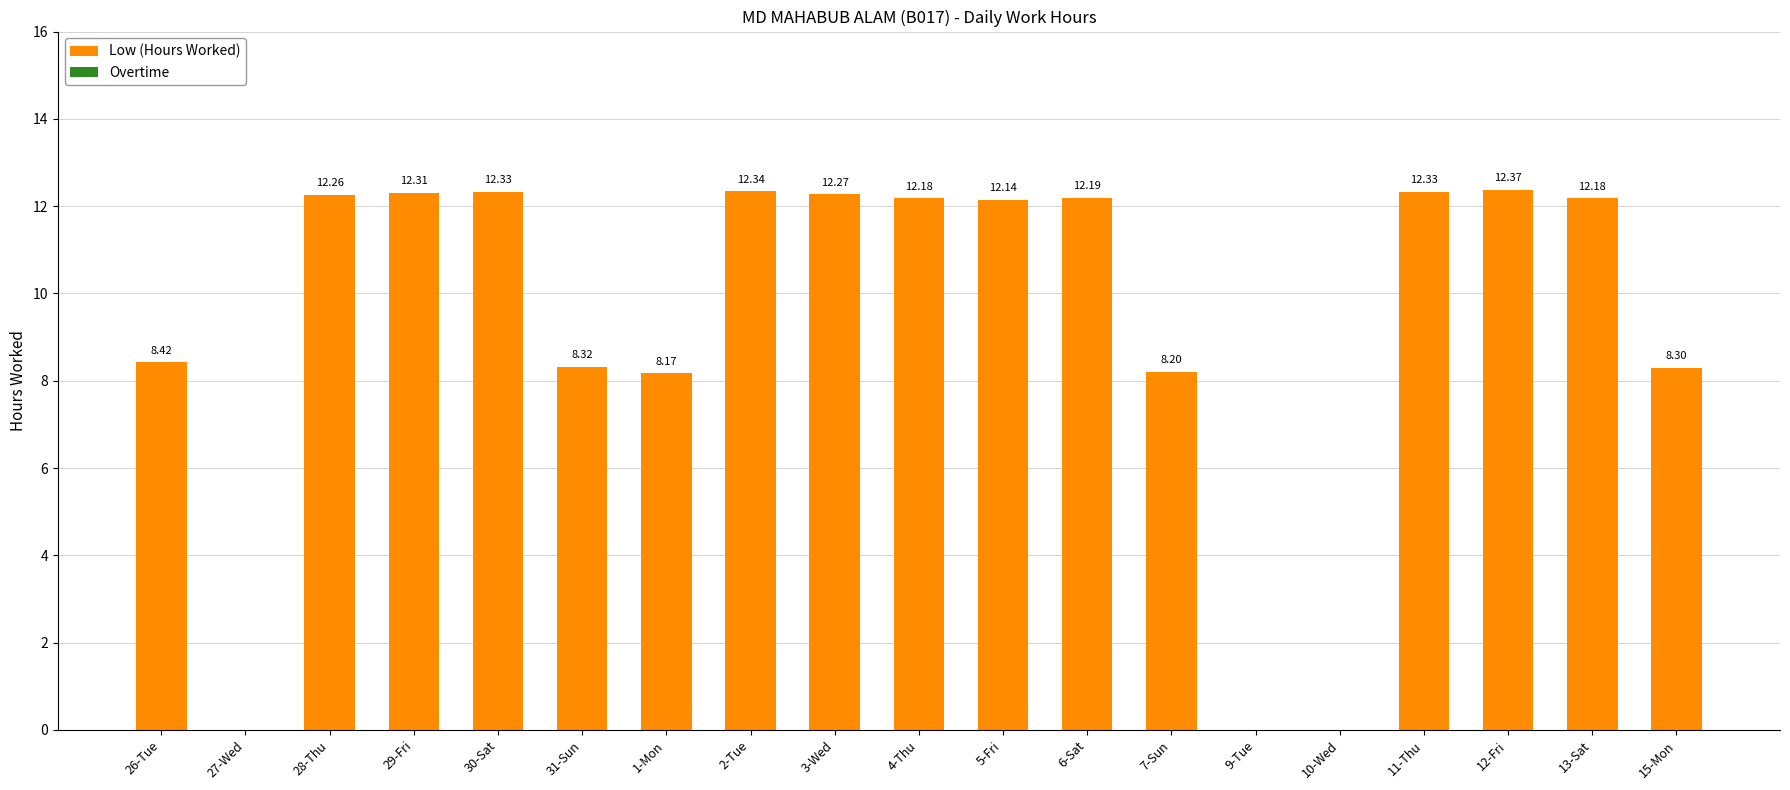

What is the ratio of the value at 26-Tue to the value at 31-Sun?

1.0